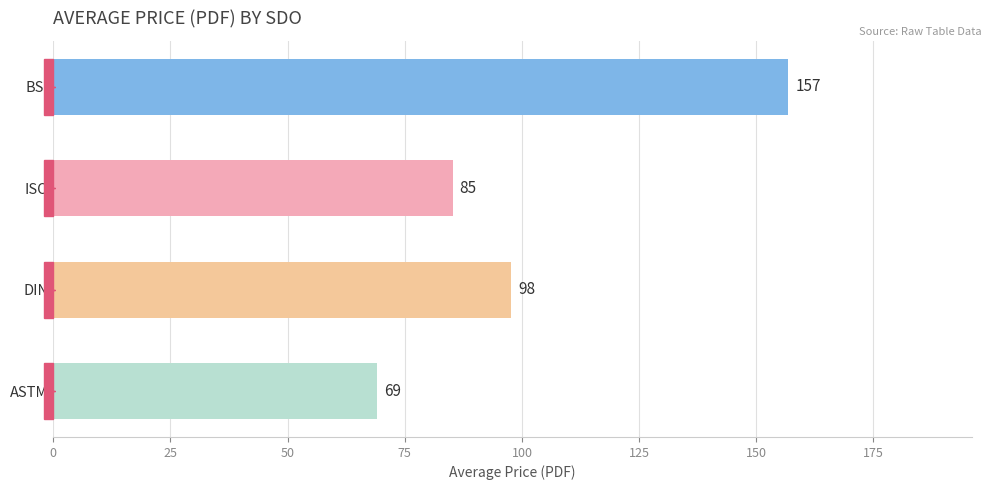

What is the average value?

102.2